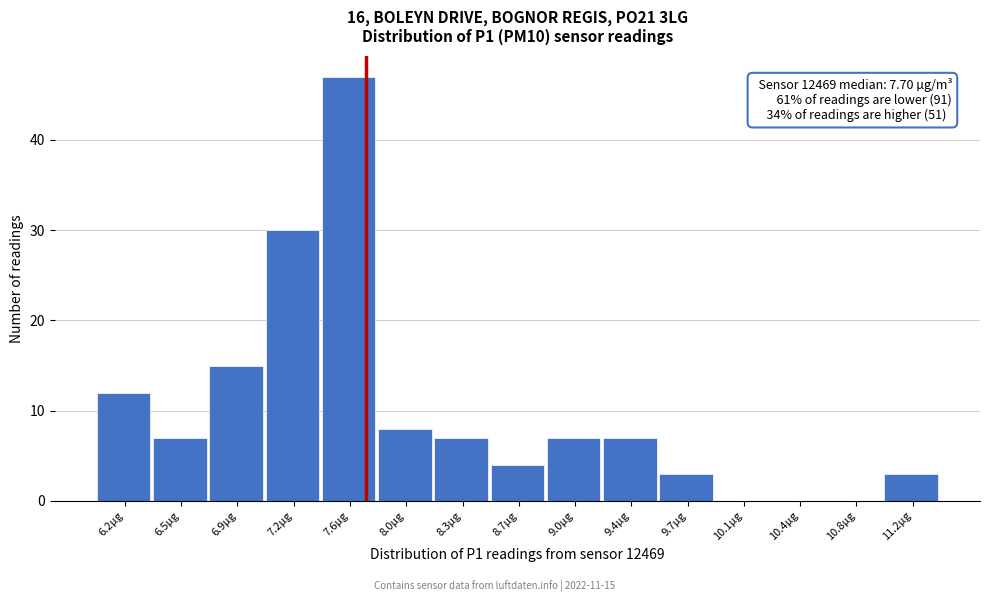

Over which range of the x-axis is the bar tallest?

7.40 to 7.80